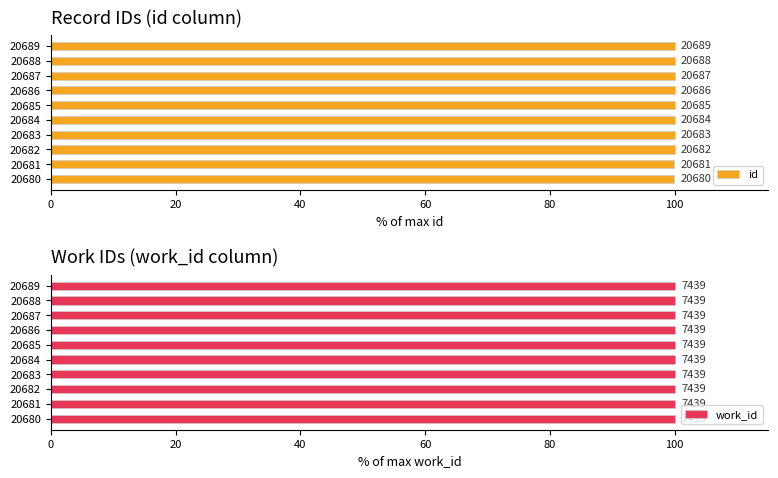

How many id values are between 99 and 100?

10